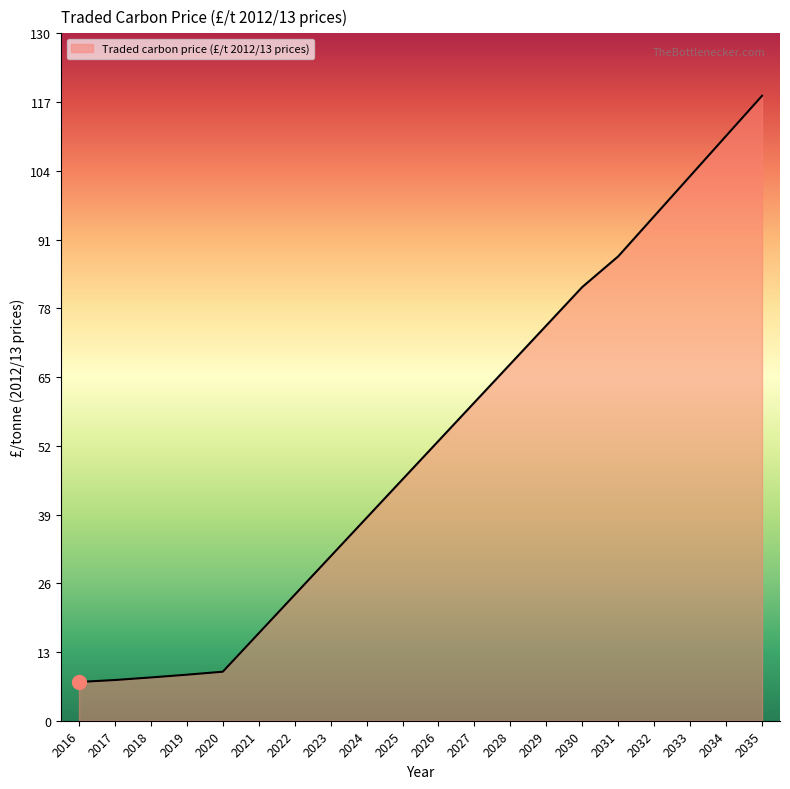

What is the approximate value at 2033?

102.6